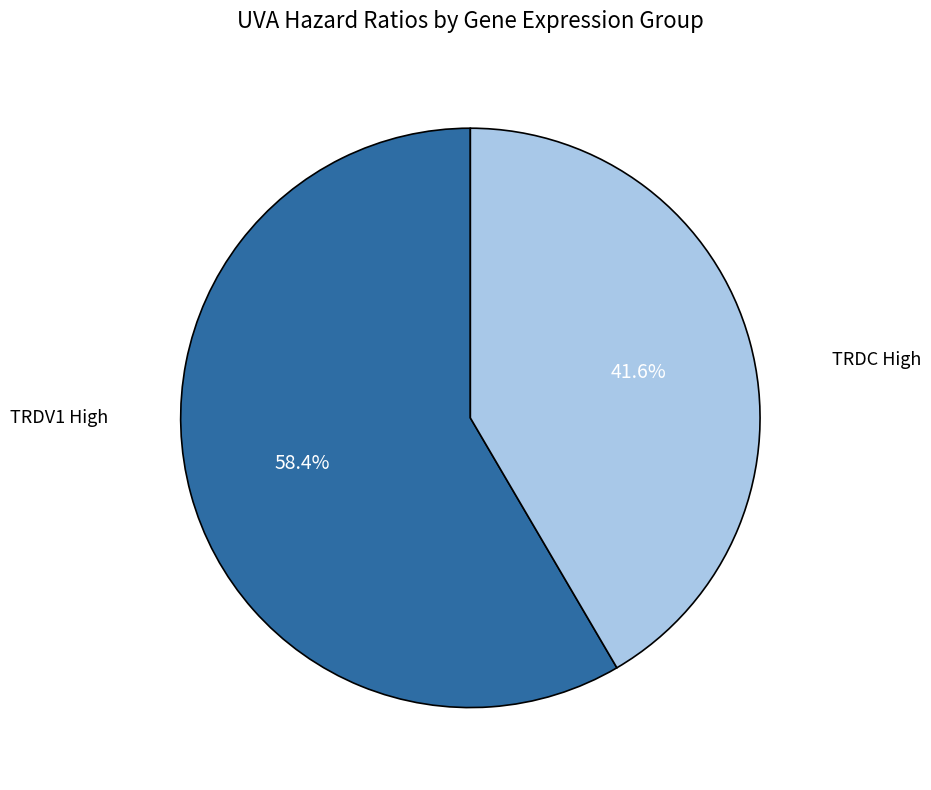

Does any single category account for the majority?

Yes